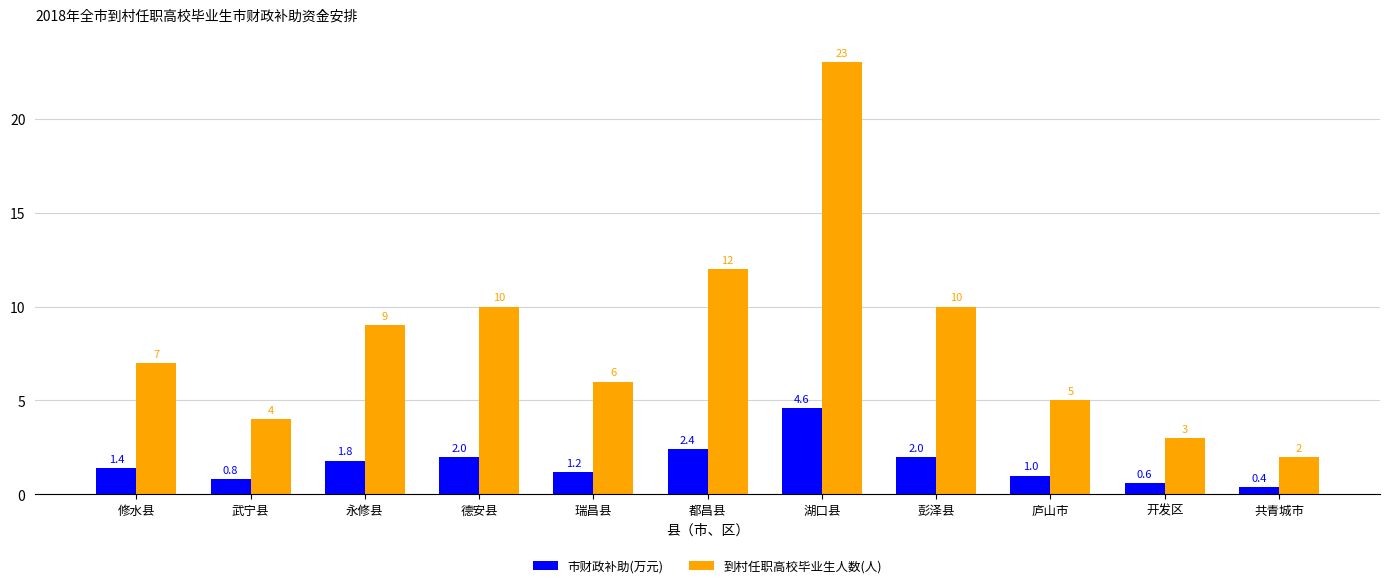

At which label does 到村任职高校毕业生人数(人) reach its peak?

湖口县